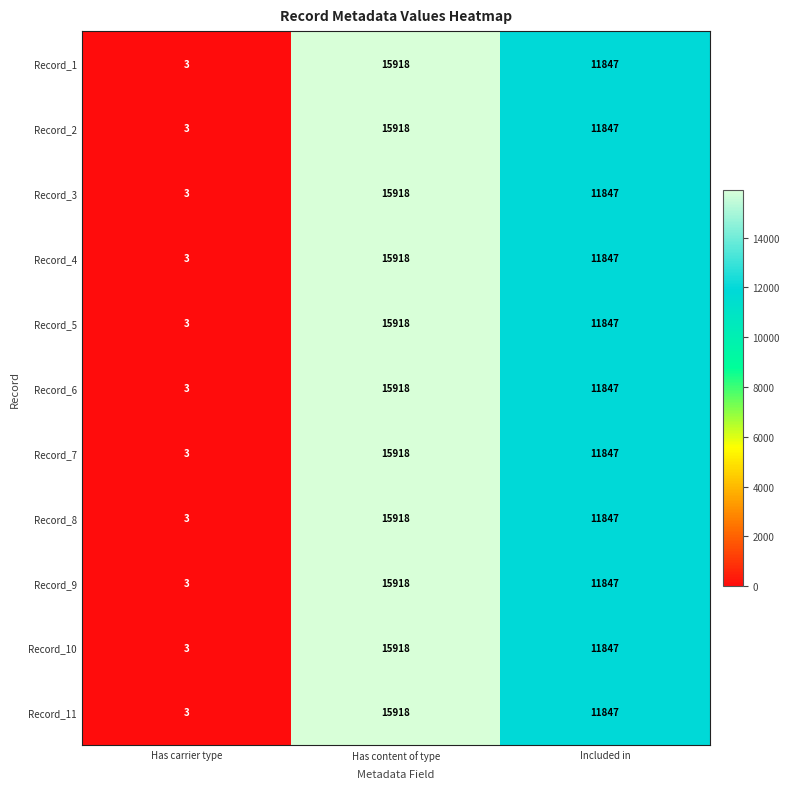

At which label does Record_4 first exceed 11847?

Has content of type